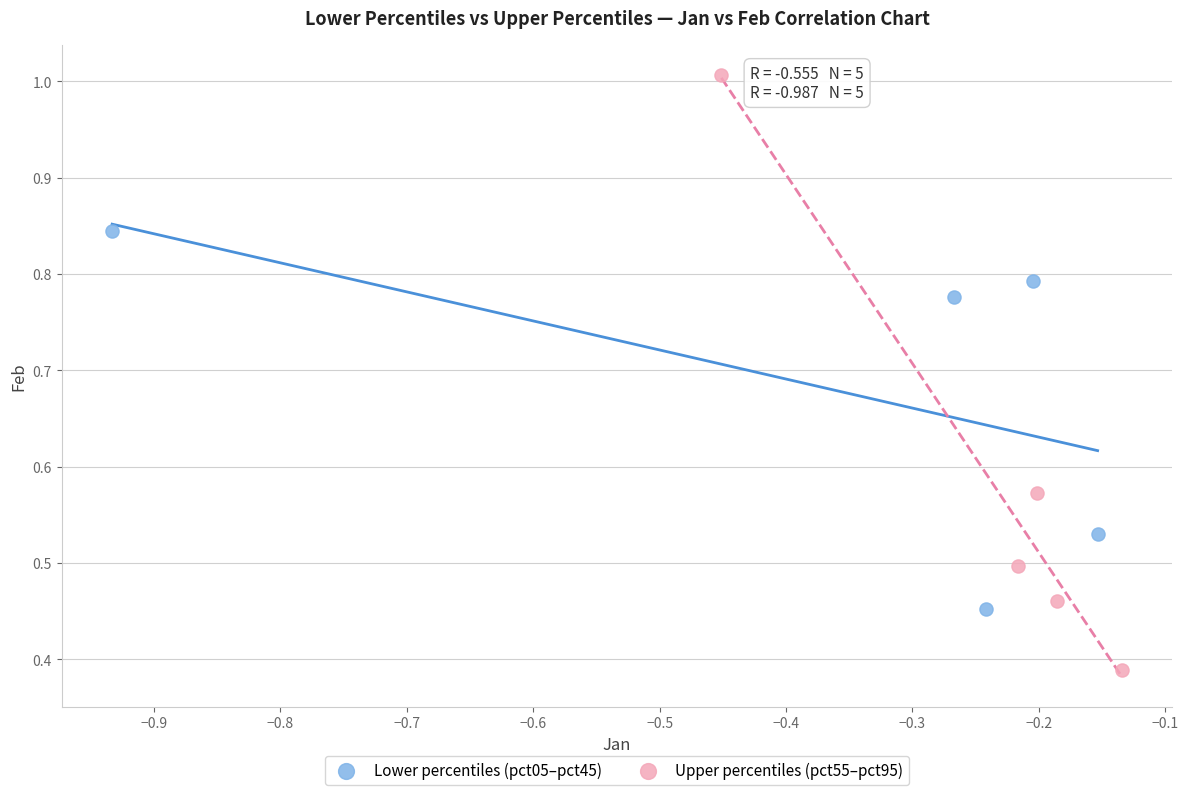

Which series reaches the minimum Y coordinate?

Upper percentiles (pct55–pct95)